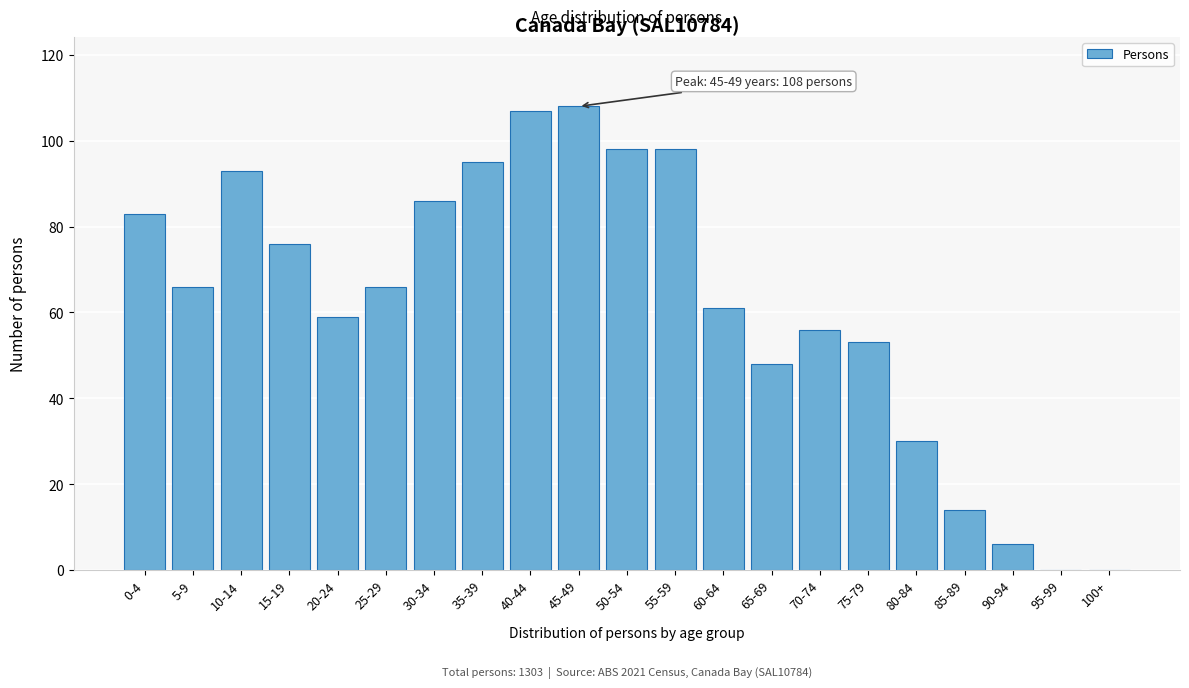

Reading right to left, what are all the values shown in this chart?

100+=0	95-99=0	90-94=6	85-89=14	80-84=30	75-79=53	70-74=56	65-69=48	60-64=61	55-59=98	50-54=98	45-49=108	40-44=107	35-39=95	30-34=86	25-29=66	20-24=59	15-19=76	10-14=93	5-9=66	0-4=83